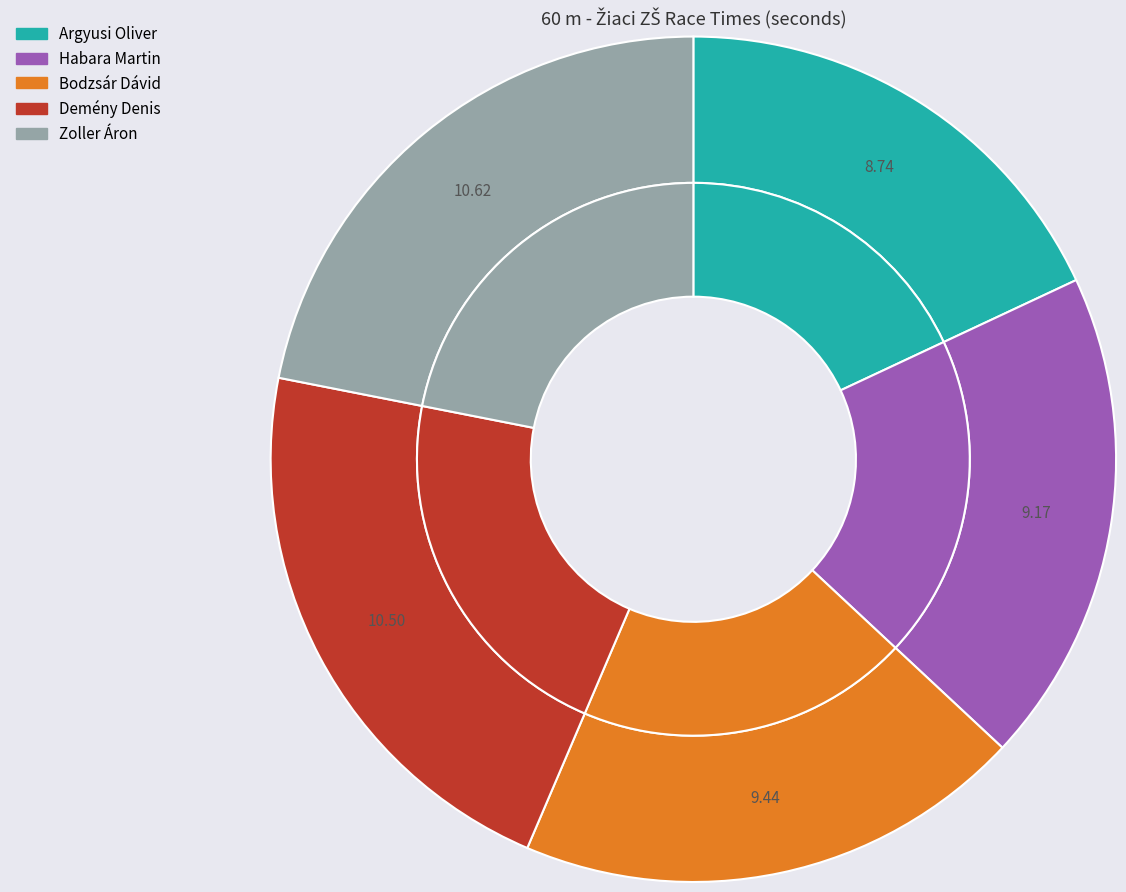

What percentage is the Habara Martin slice, to the nearest percent?

19%